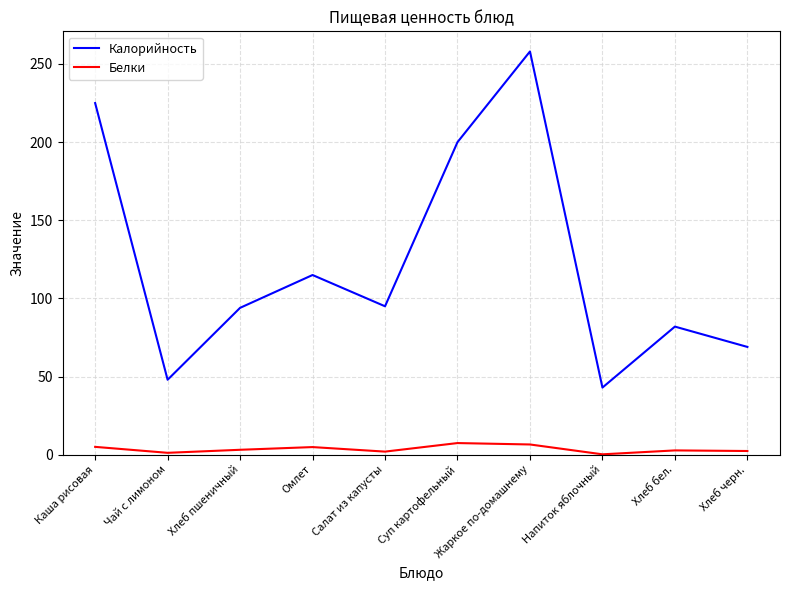

How many interior local valleys does the Белки series have?

3